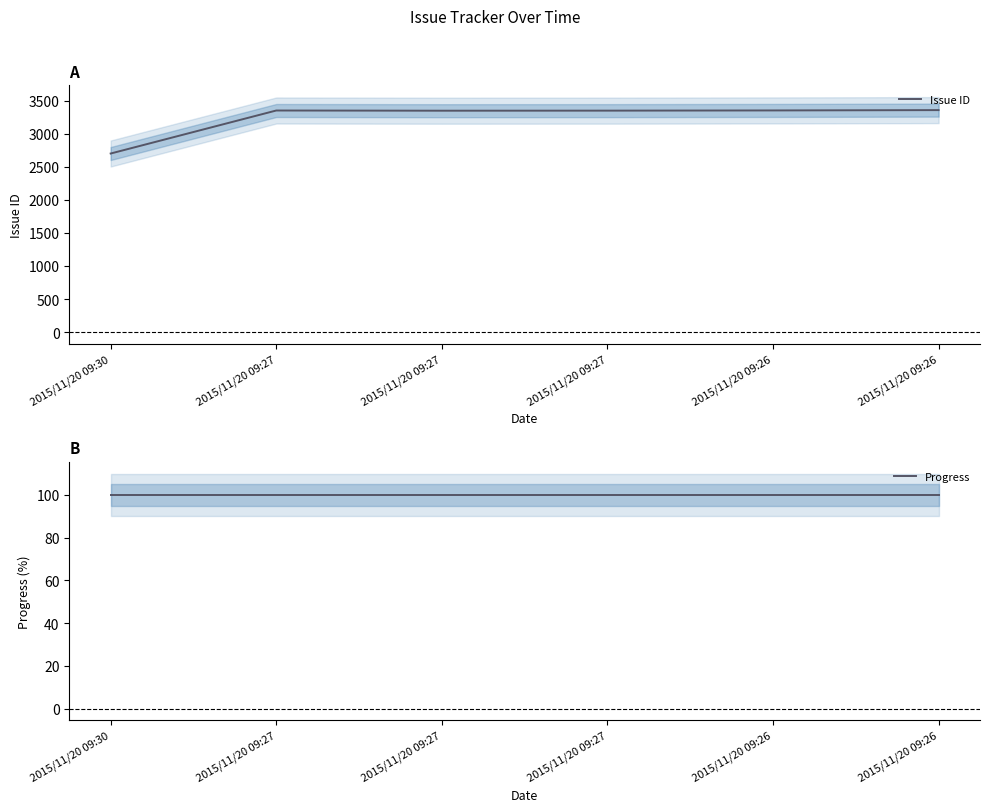

Count the number of categories in the chart.

6